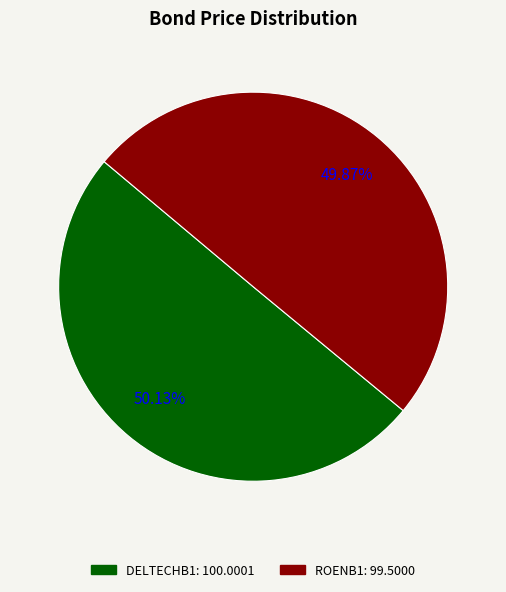

How many segments does this pie chart have?

2